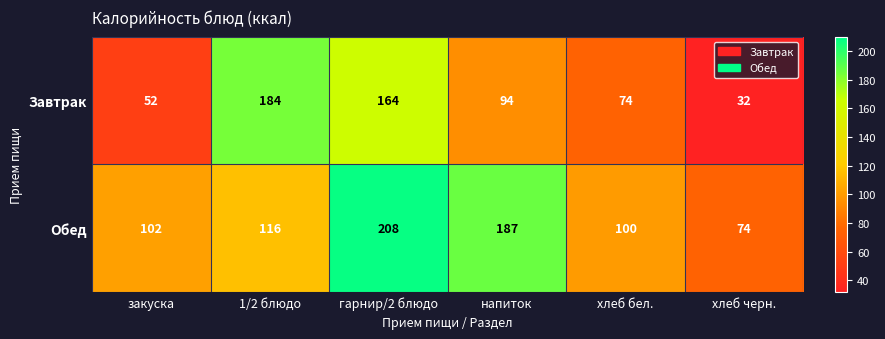

Read the Обед value at хлеб бел..

100